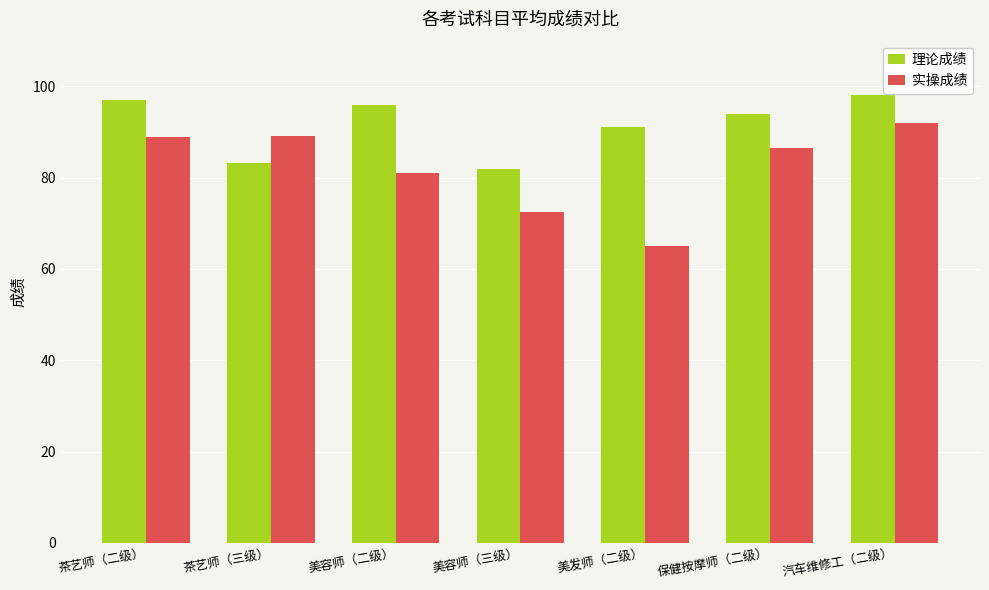

At which label is 实操成绩 closest to 78?

美容师（二级）